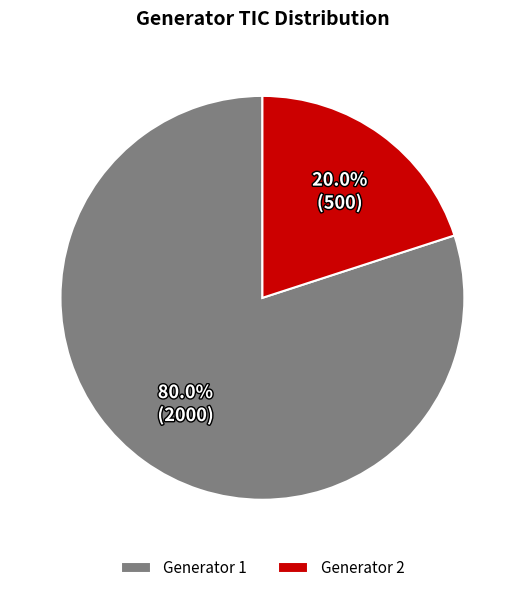

What is the smallest slice in the pie chart?

Generator 2